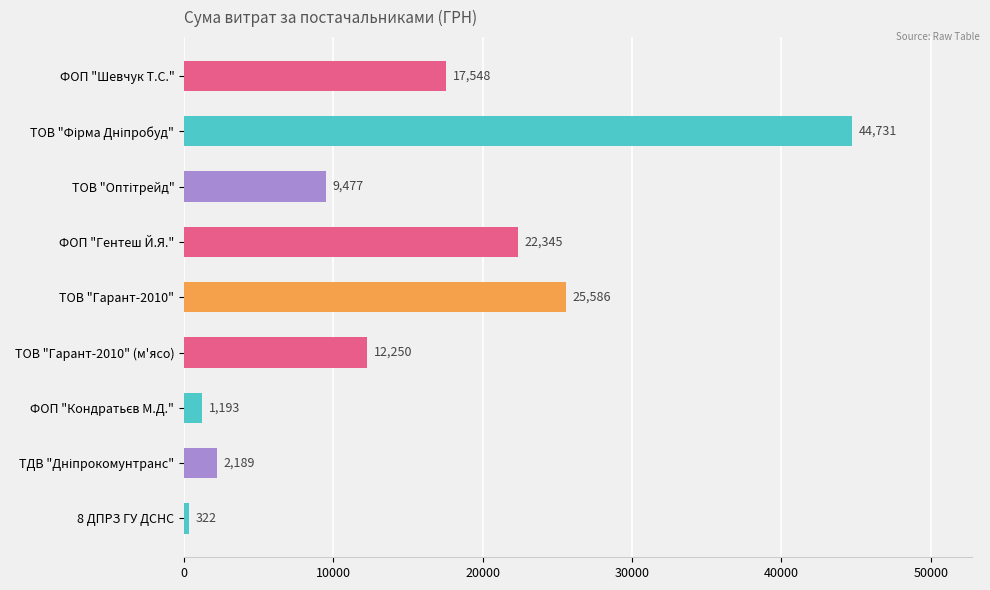

What is the greatest value displayed?

44730.5